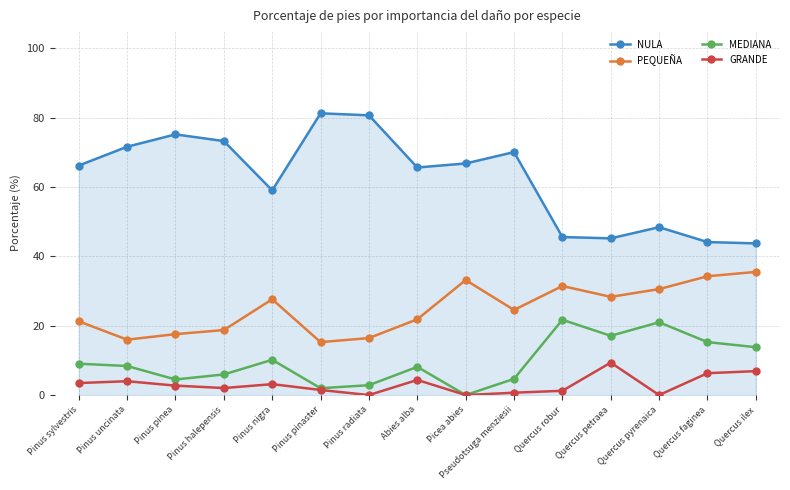

What is the sum of all NULA values?

937.1